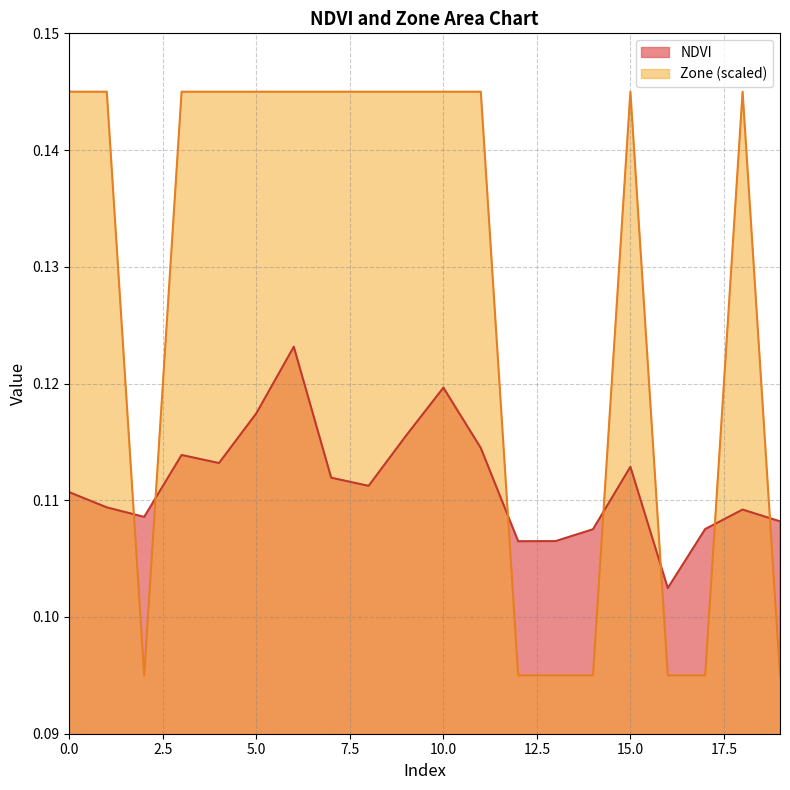

The value of Zone at 12 is 0.1. True or false?

False